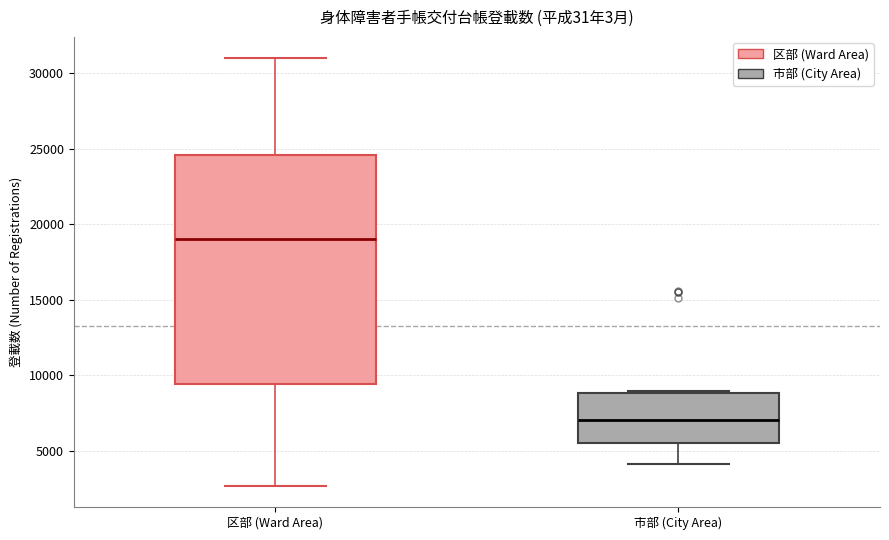

Which box's median line is the lowest?

市部 (City Area)